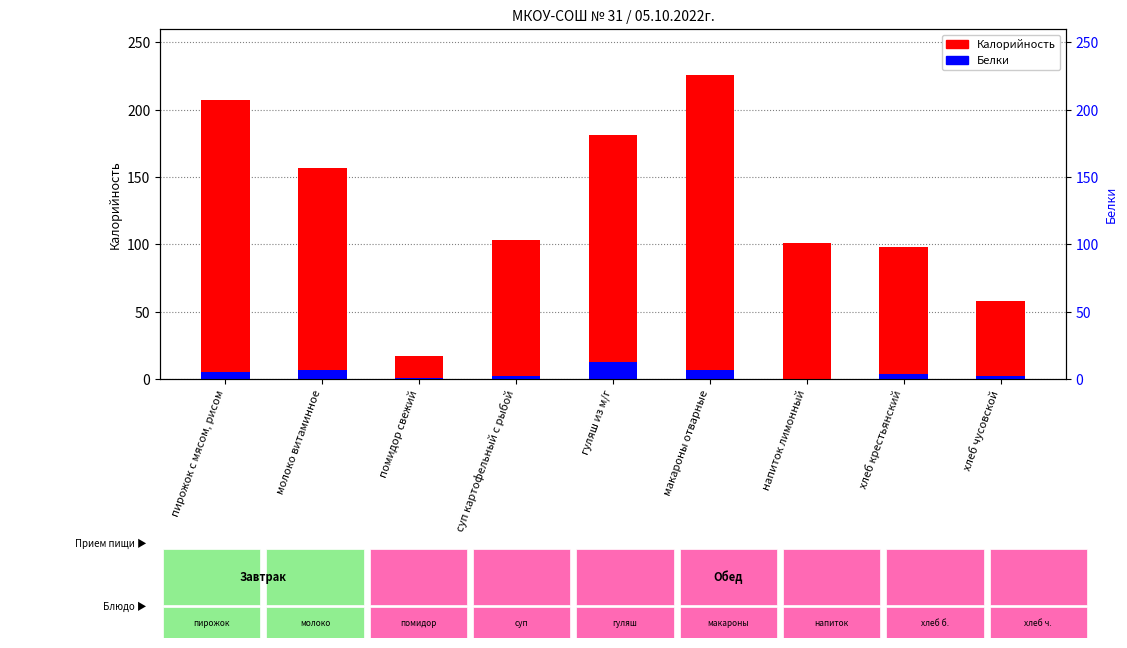

Which has a higher value, суп картофельный с рыбой or макароны отварные?

макароны отварные